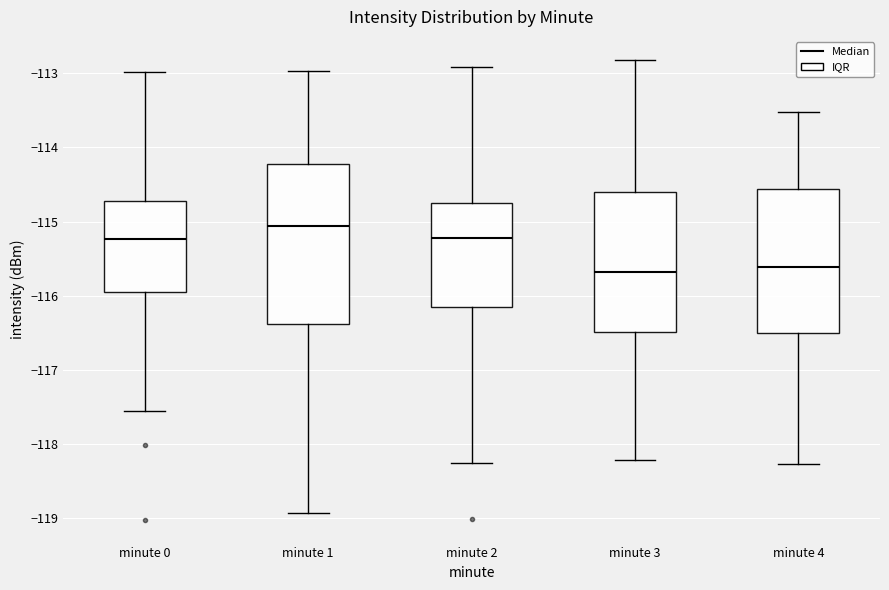

Where does the lower whisker of the box for minute 2 end on the y-axis? The values are not printed on the chart, so give them approximately, as read against the axis.

-118.3